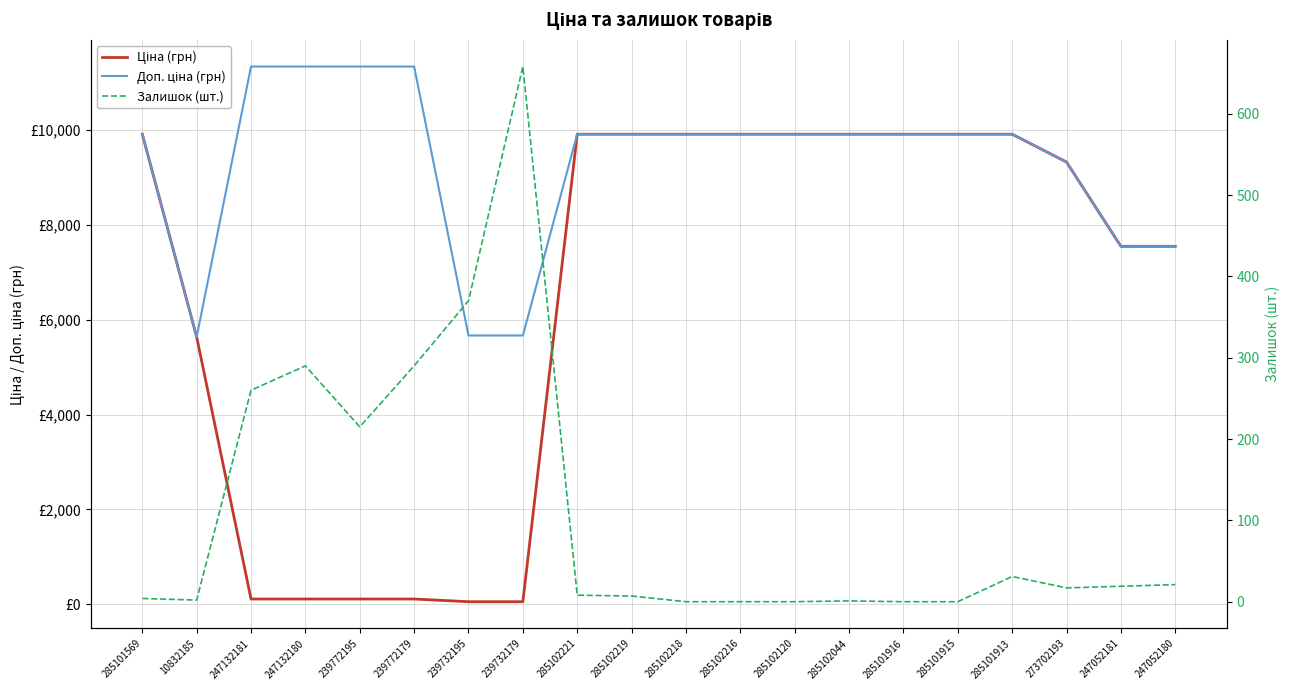

True or false: Залишок (шт.) and Ціна (грн) intersect in this chart.

True